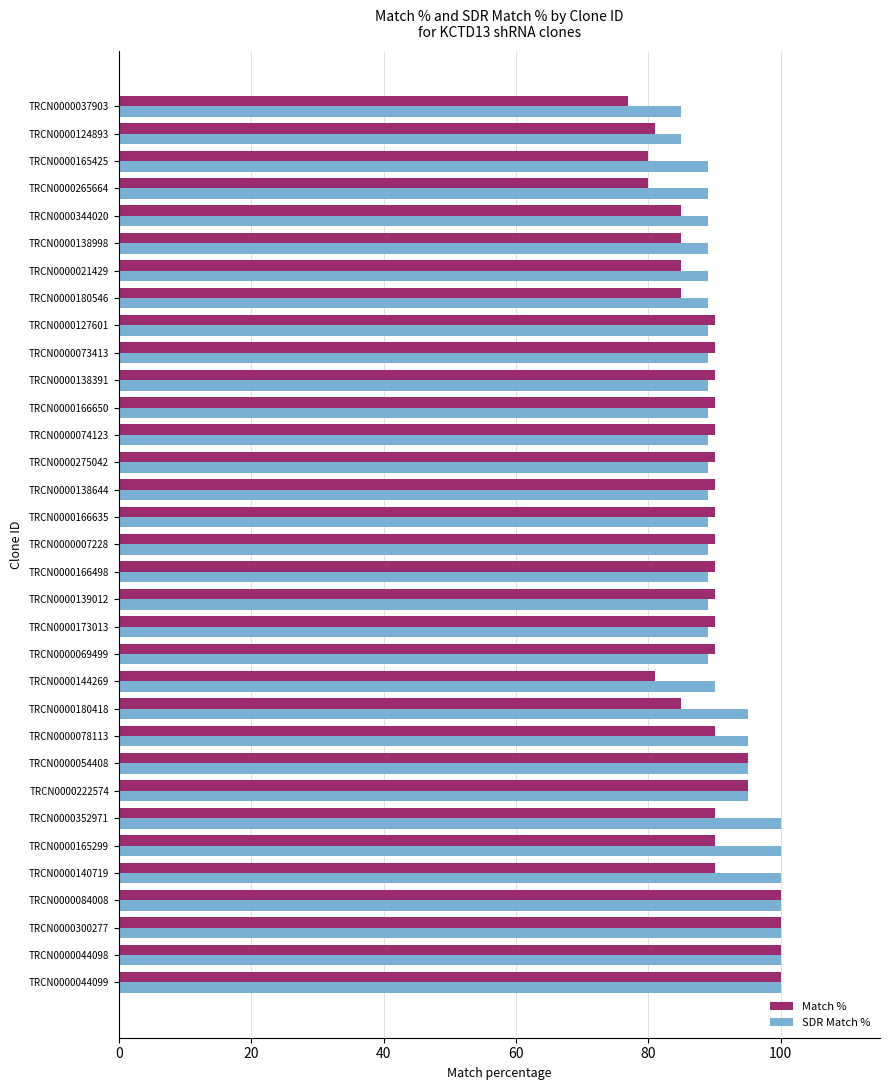

The SDR Match % series shows 121 at TRCN0000138998. True or false?

False